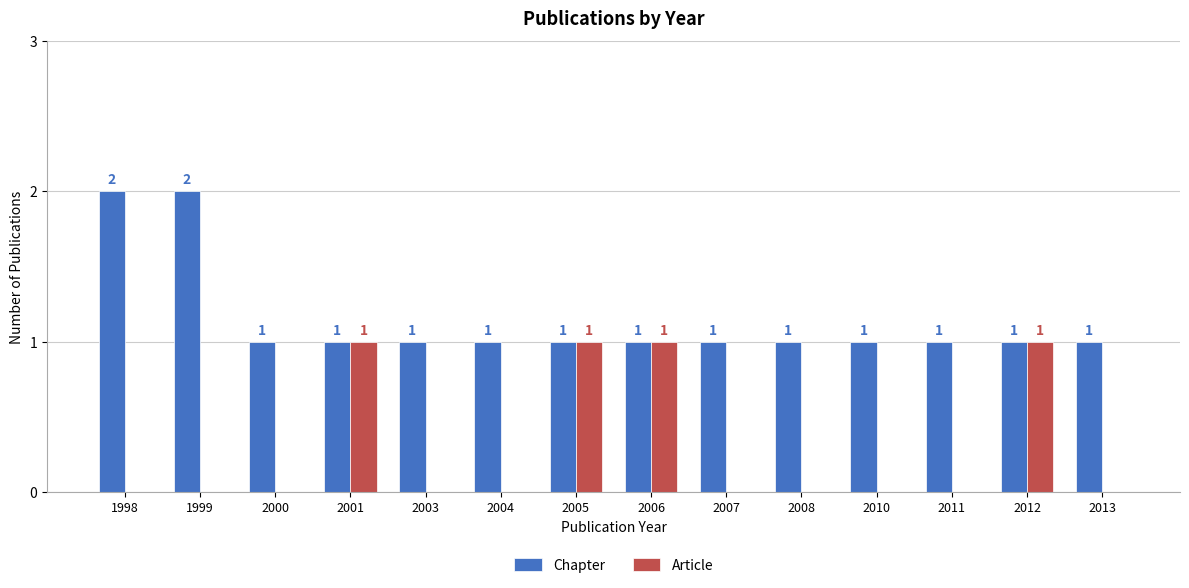

The value of Article at 1998 is -1. True or false?

False